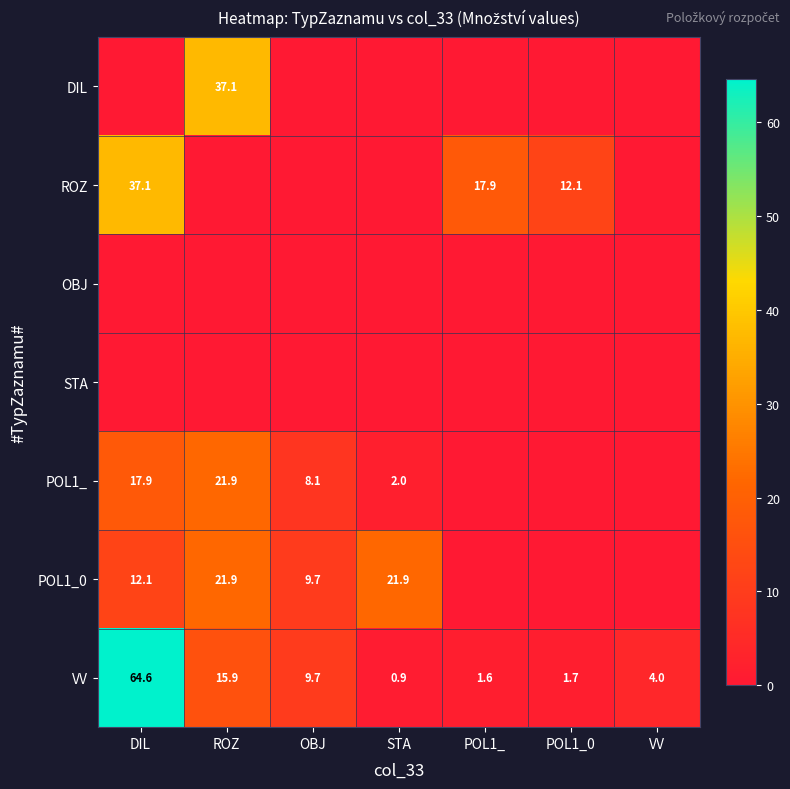

The value of POL1_ at STA is 1.2. True or false?

False